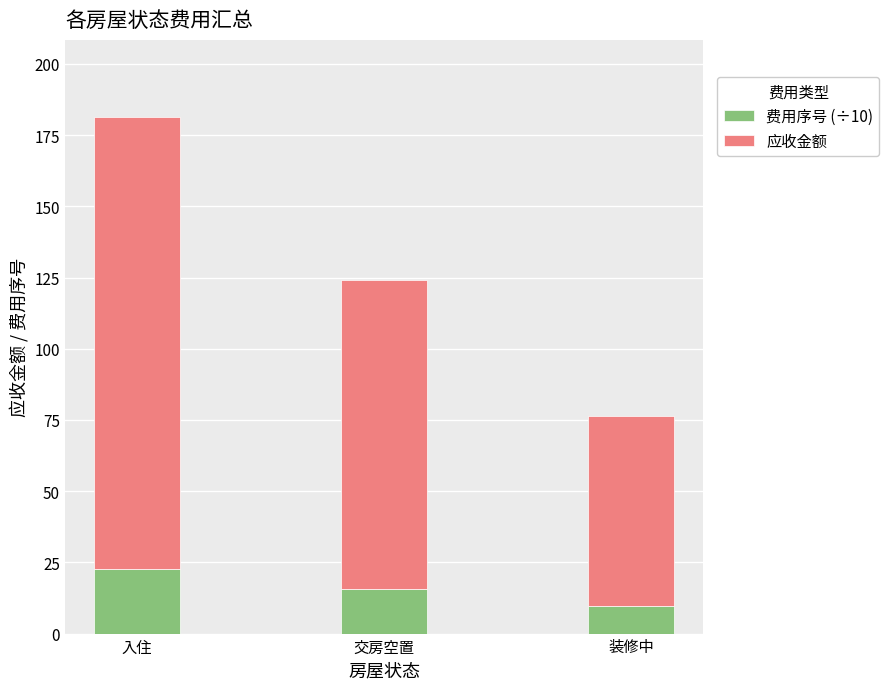

The 费用序号 (÷10) series shows 25.5 at 交房空置. True or false?

False